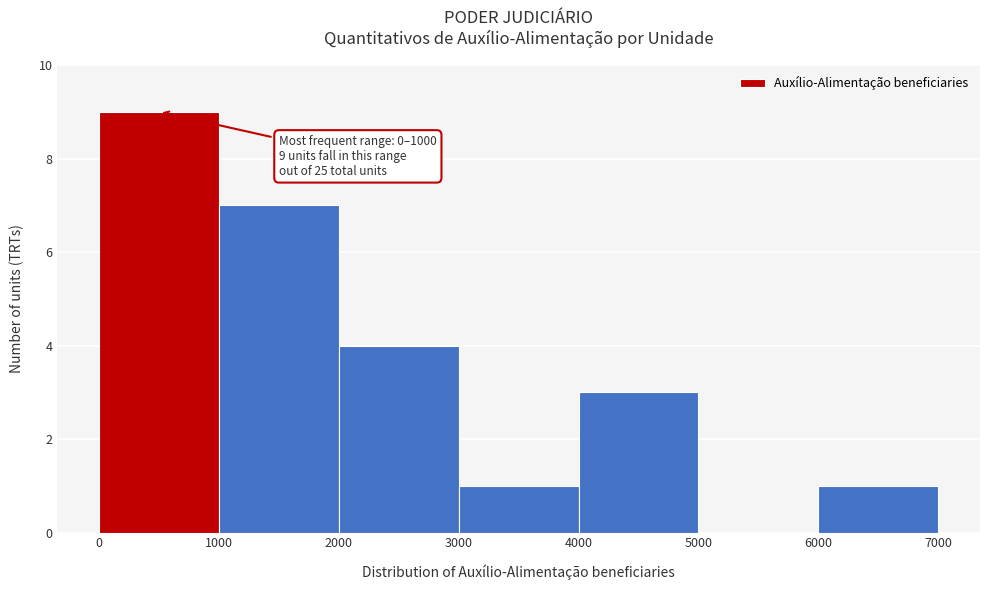

Which range on the x-axis has the tallest bar?

0 to 1000